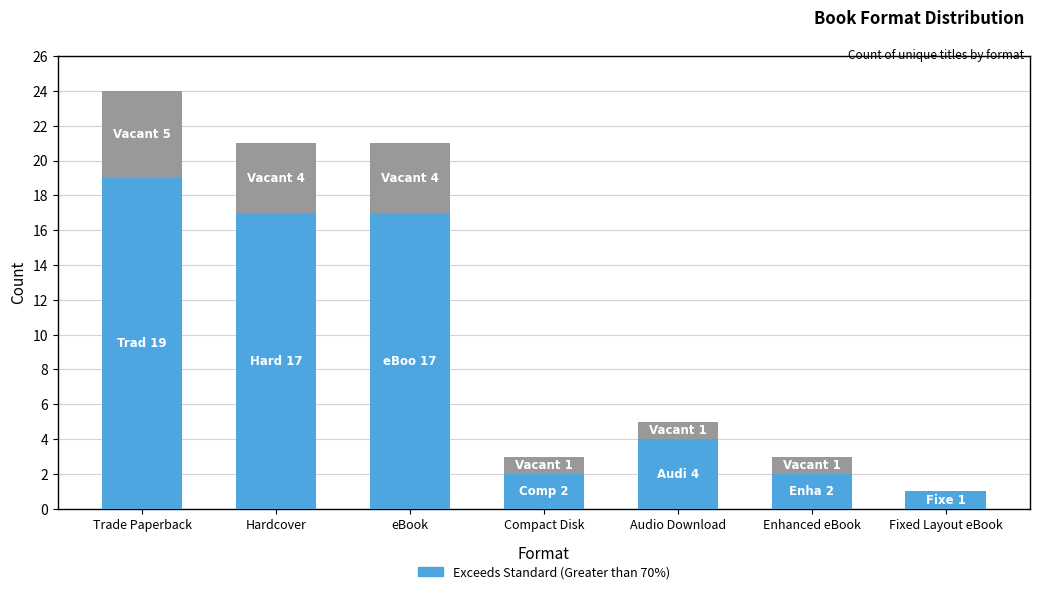

What is the total value across all series at Compact Disk?

3